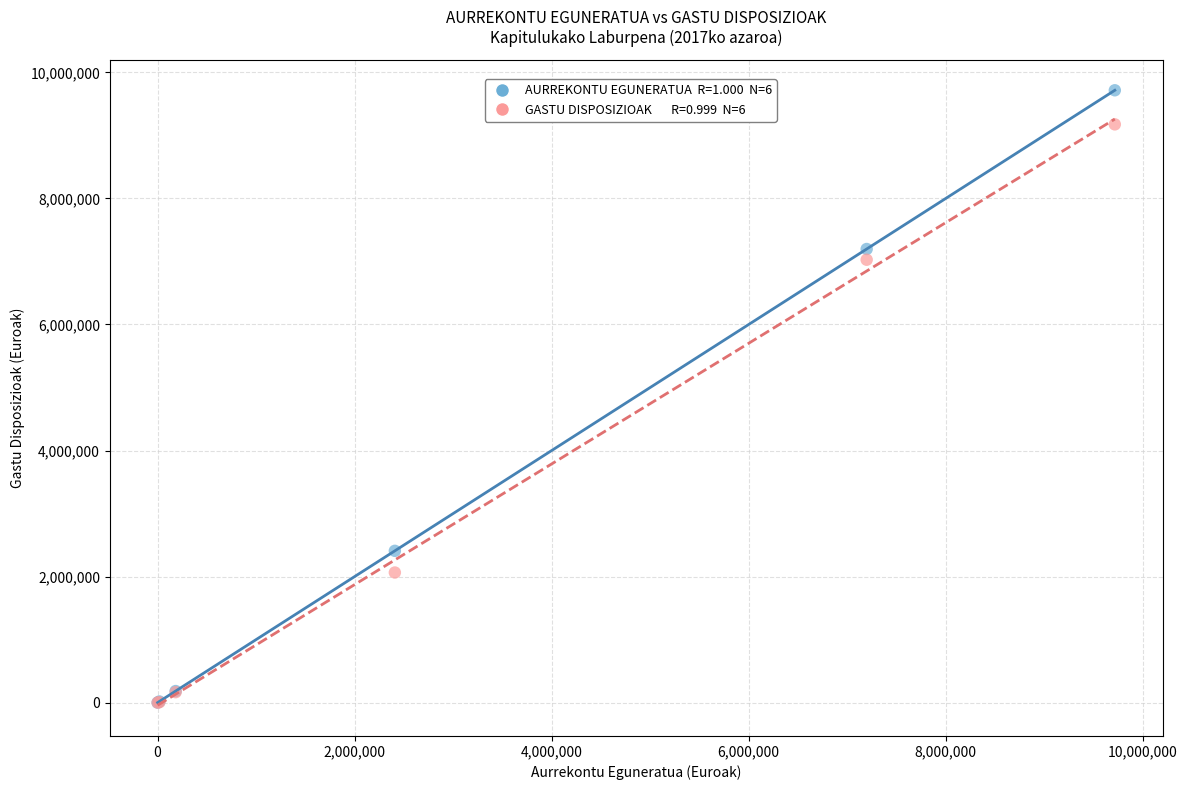

Across all series, what Y value is closest to 4857995?

7027152.6